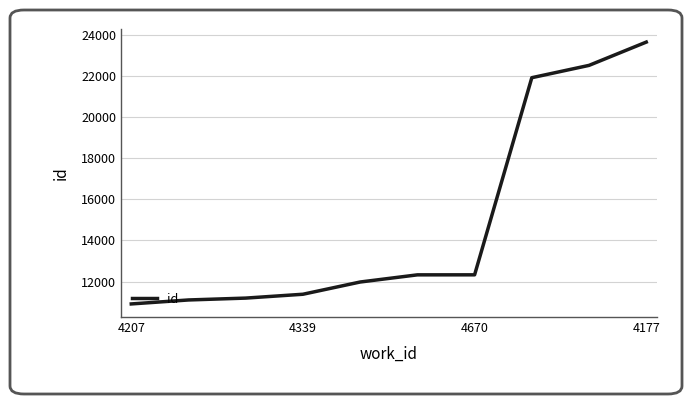

What is the difference between the maximum and minimum values?

12730